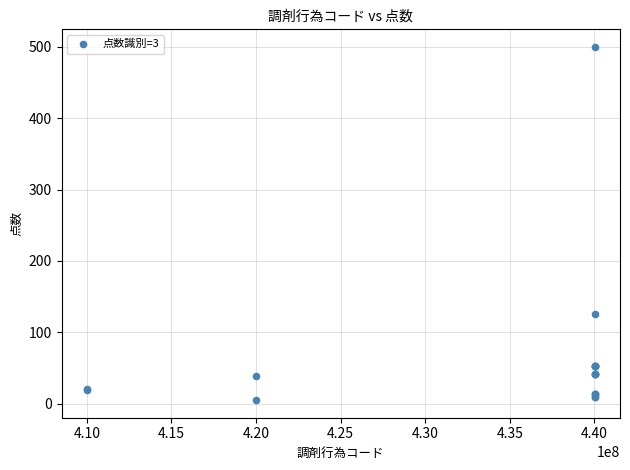

What Y value in the scatter plot is closest to 252?

125